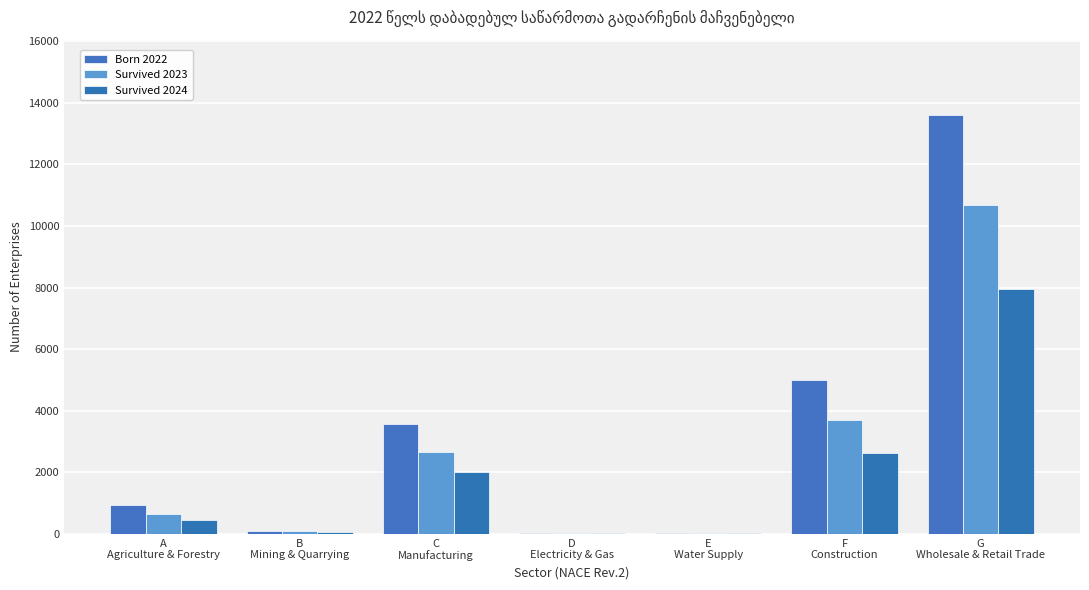

What is the value of the Survived 2024 bar at the 2nd from the left?

66